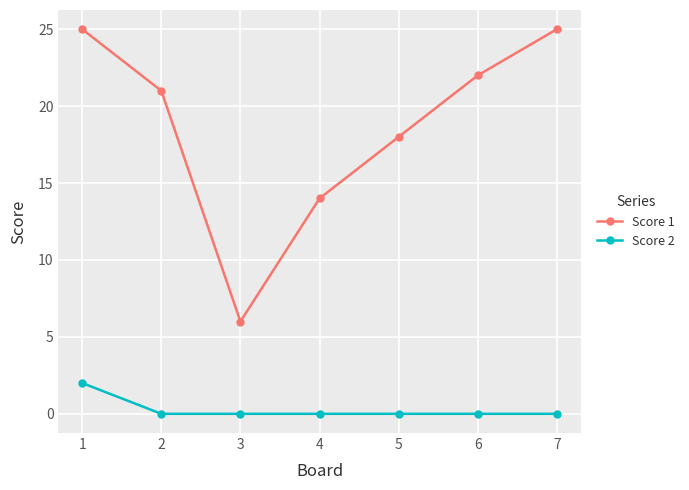

What is the difference between the maximum and minimum values in the Score 1 series?

19